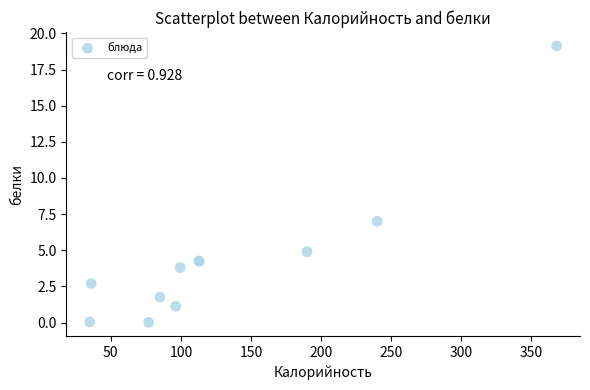

What Y value in the scatter plot is closest to 9?

7.0